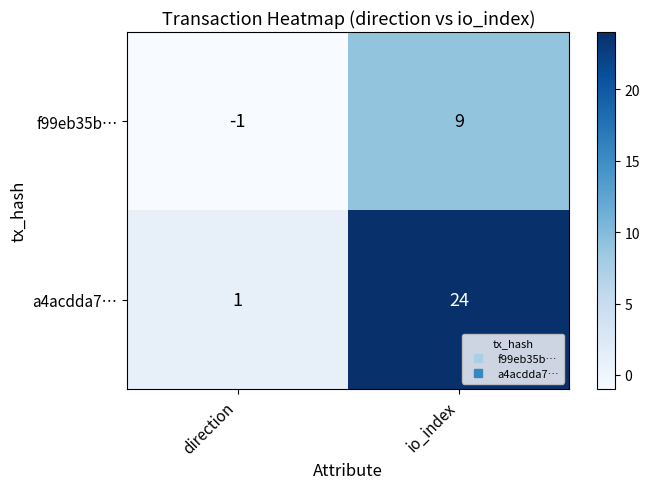

The value of a4acdda7… at direction is 1. True or false?

True